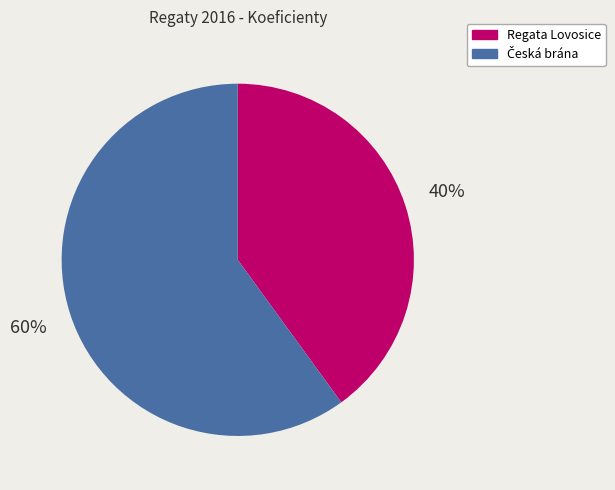

To the nearest percent, what is the average slice percentage?

50%